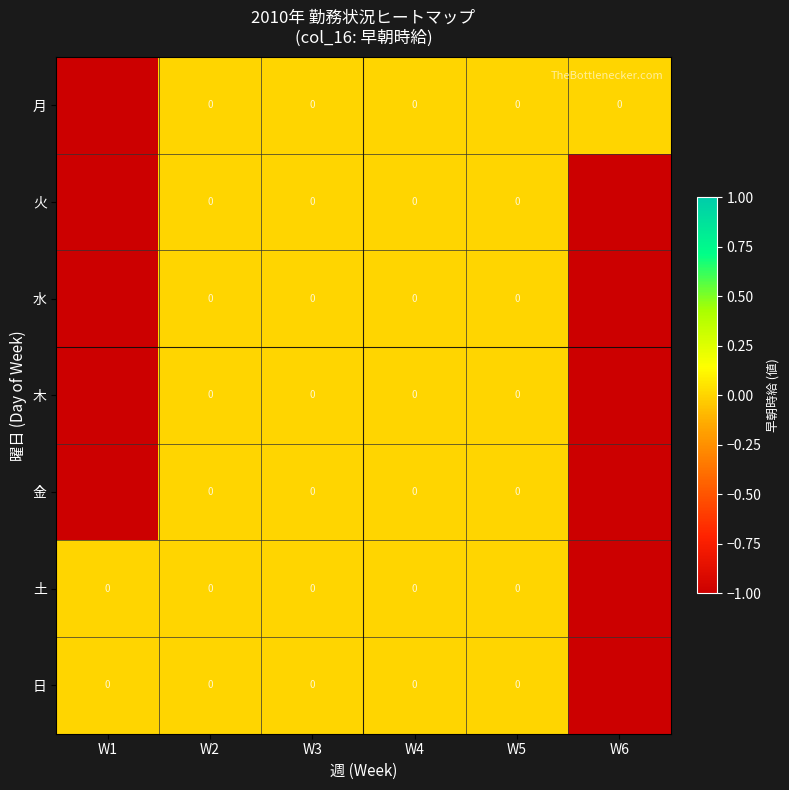

Between W3 and W4, which series saw the biggest shift?

月